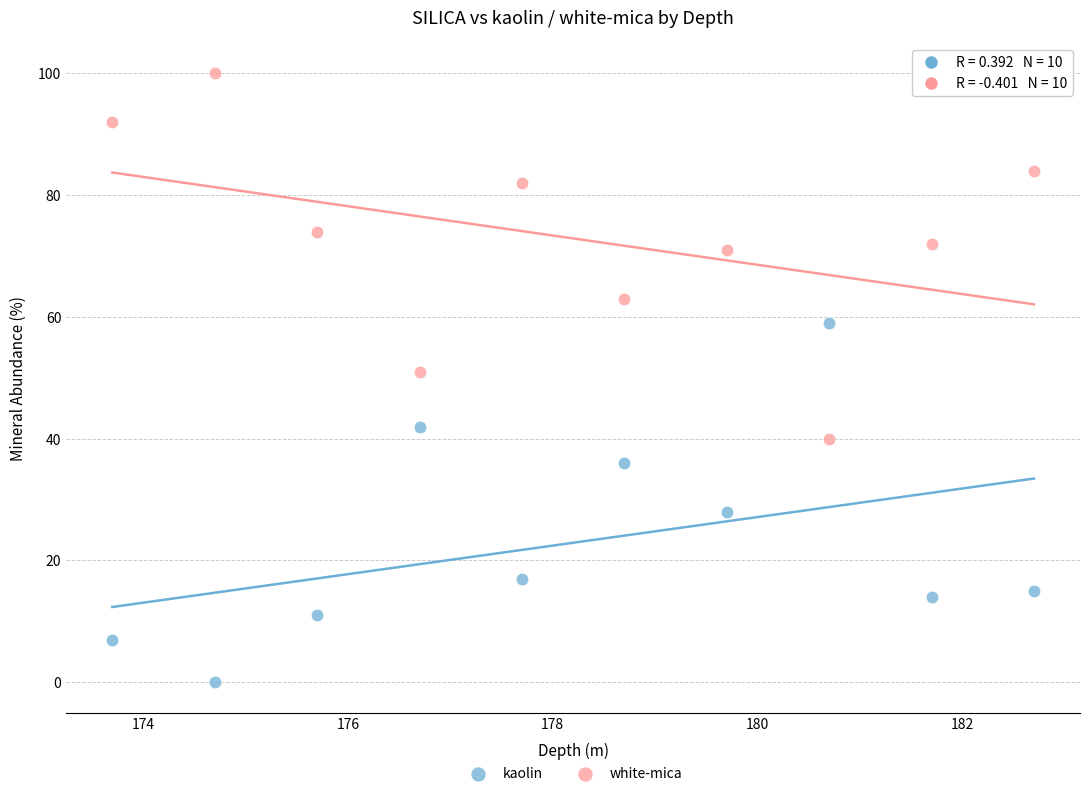

Which series reaches the maximum Y coordinate?

white-mica